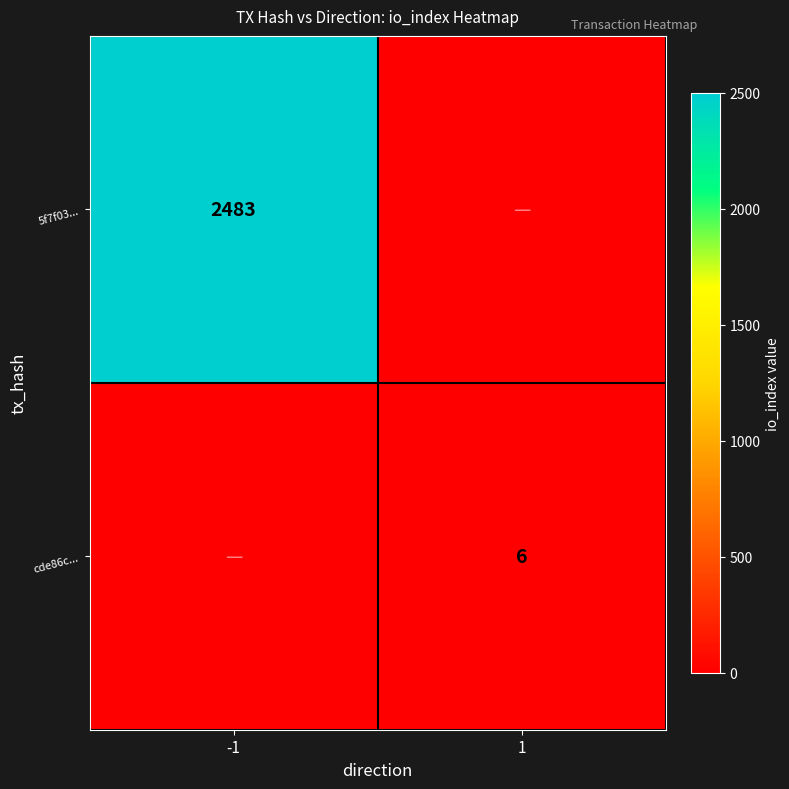

True or false: cde86c... has a value of 3 at 1.

False